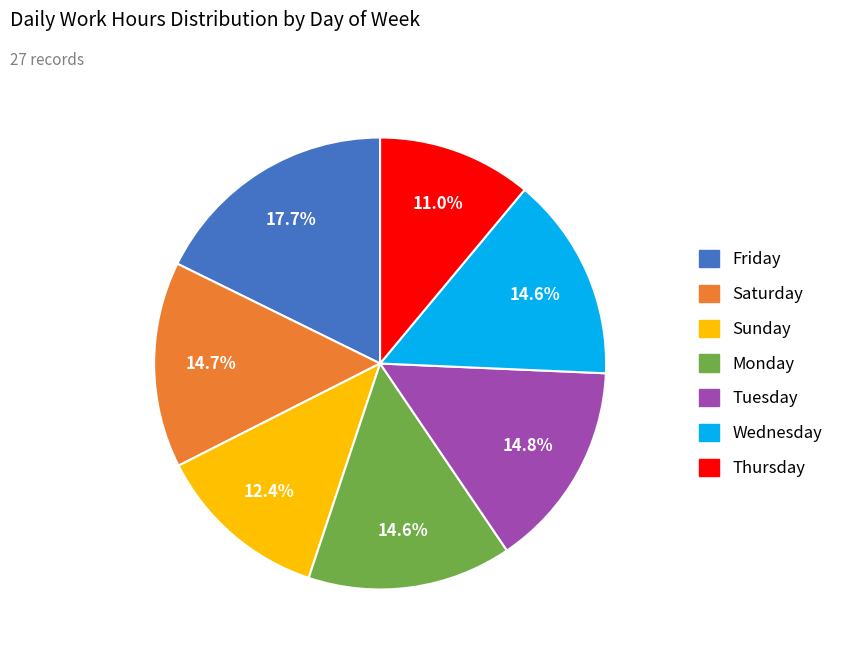

Count the number of slices in the pie.

7